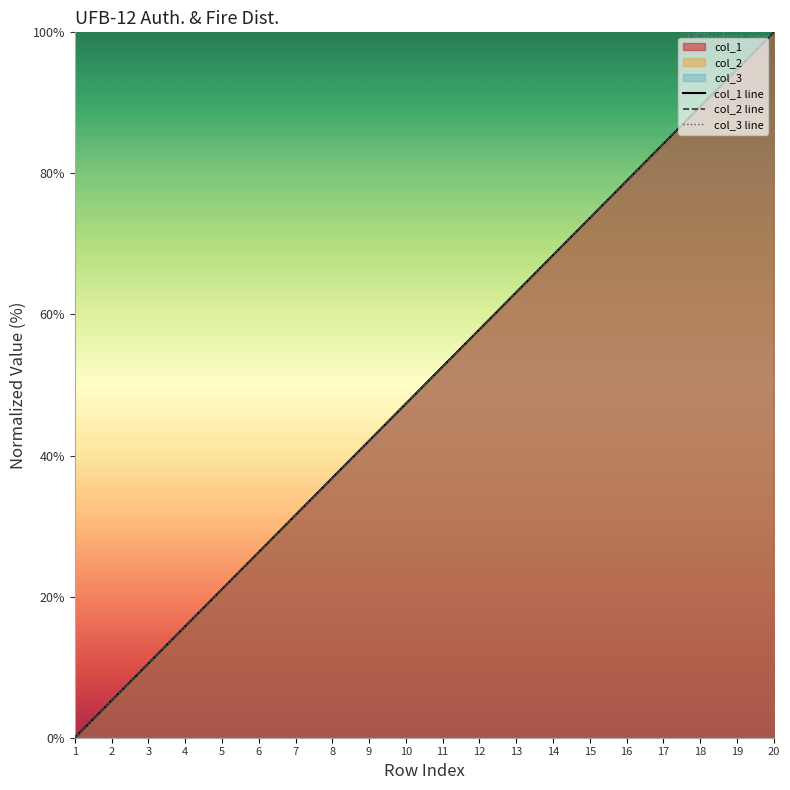

What is the total value across all series at 13?

189.5